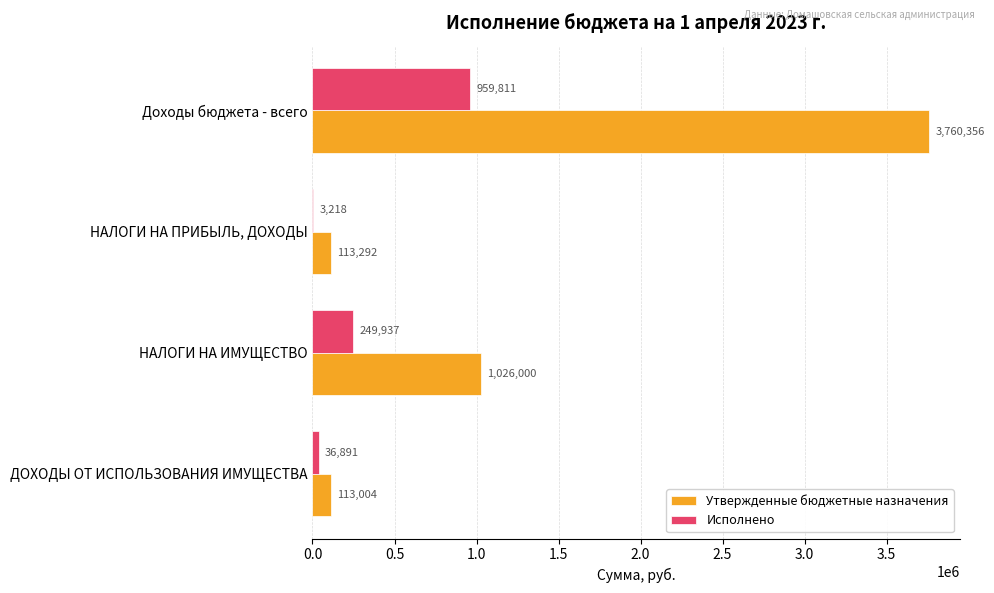

Is the value of Исполнено at НАЛОГИ НА ИМУЩЕСТВО greater than the value of Утвержденные бюджетные назначения at НАЛОГИ НА ПРИБЫЛЬ, ДОХОДЫ?

Yes